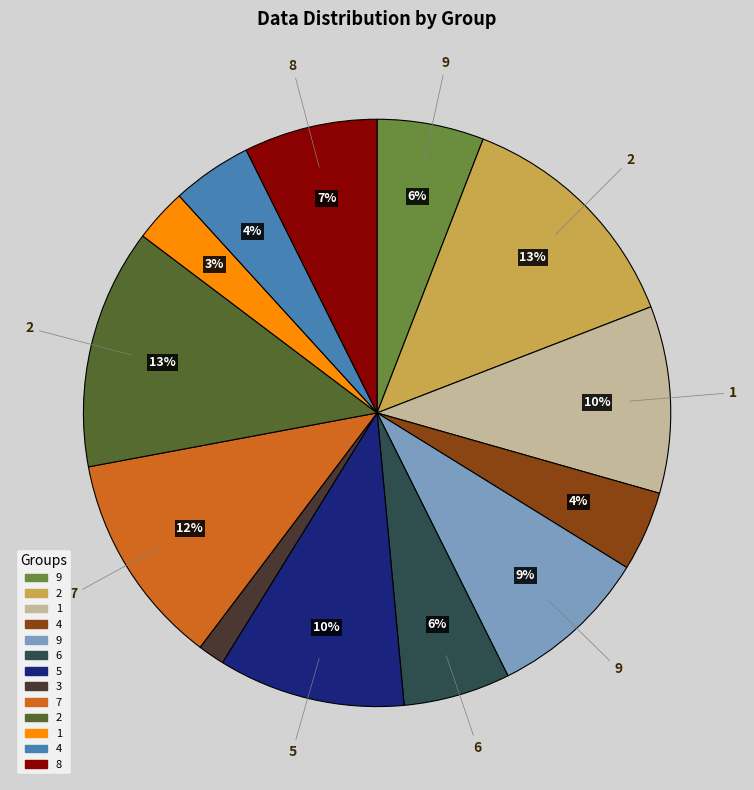

Is there any slice that represents more than half of the pie?

No